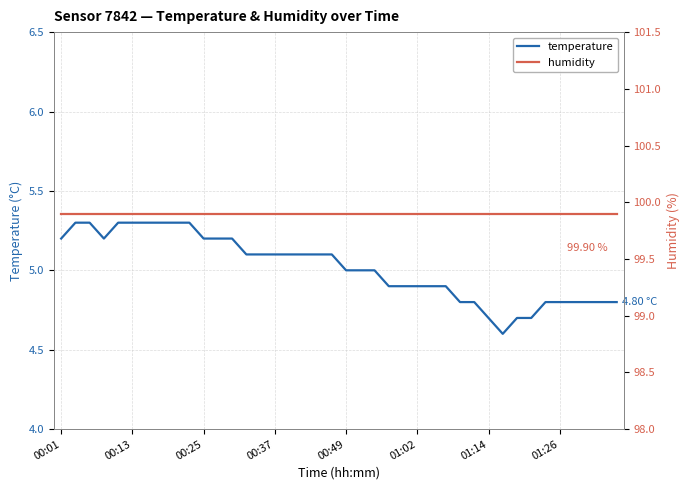

List the series in order of their overall mean, lowest first.

temperature, humidity